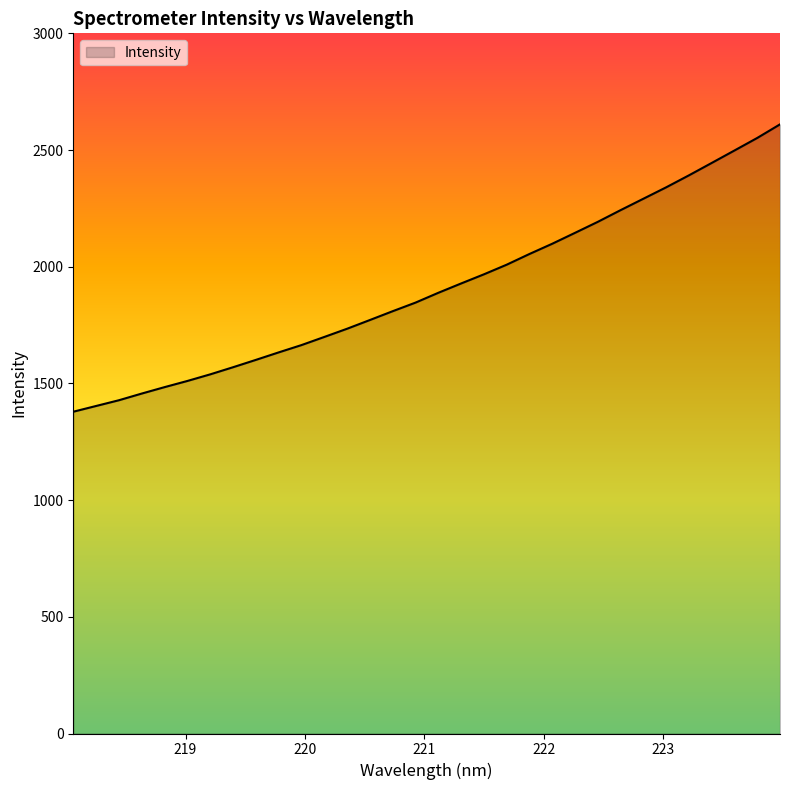

What is the difference between the maximum and minimum values?

1231.3